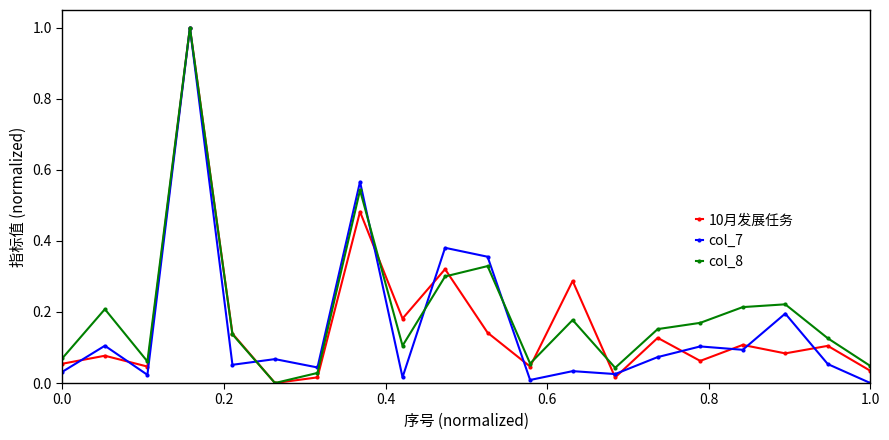

In 10月发展任务, how many points are higher than both neighbors (excluding endpoints)?

8